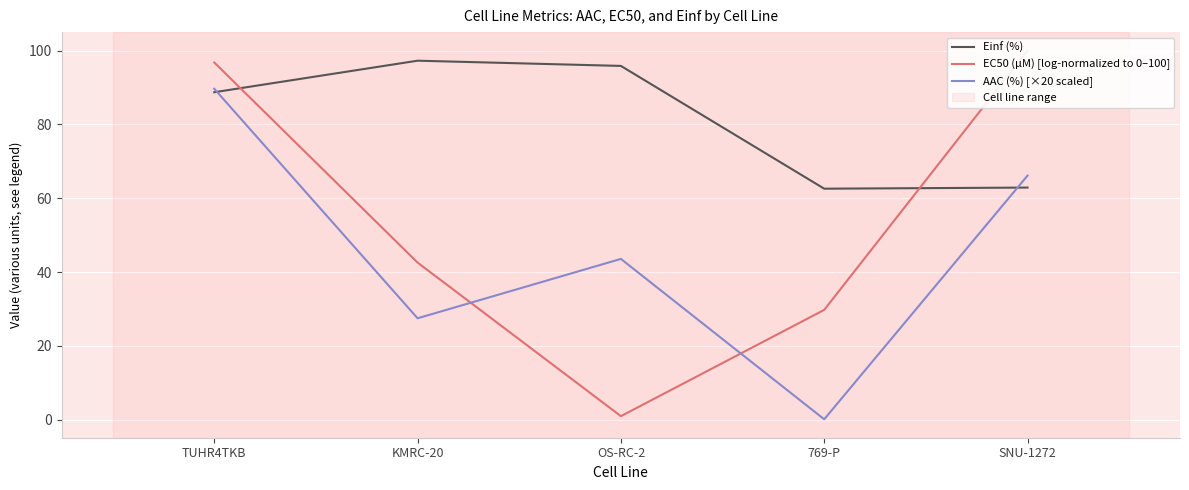

Reading left to right, transcribe all the data shown in this chart.

Einf (%): TUHR4TKB=88.7	KMRC-20=97.3	OS-RC-2=95.8	769-P=62.6	SNU-1272=62.9
EC50 (µM) [log-normalized to 0–100]: TUHR4TKB=96.8	KMRC-20=42.6	OS-RC-2=1.0	769-P=29.8	SNU-1272=100.0
AAC (%) [×20 scaled]: TUHR4TKB=89.6	KMRC-20=27.5	OS-RC-2=43.6	769-P=0.1	SNU-1272=66.1